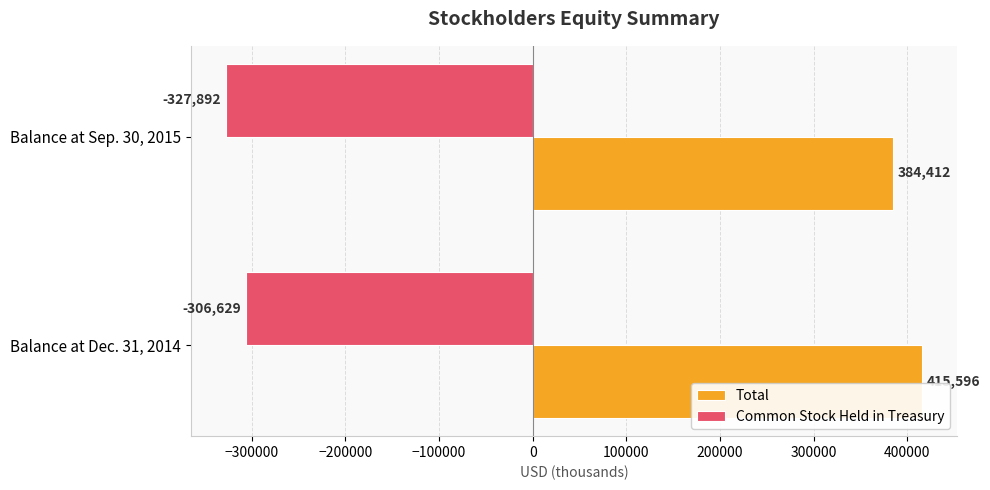

What is the total value across all series at Balance at Sep. 30, 2015?

56520